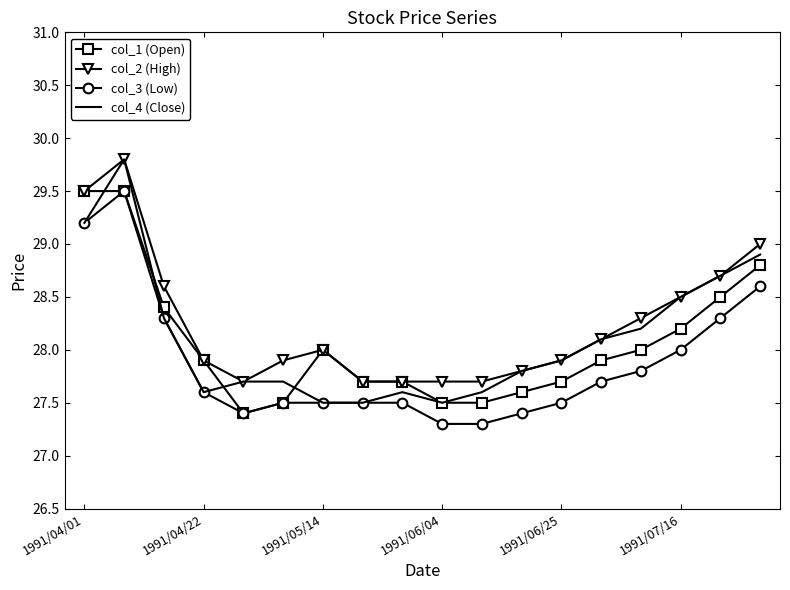

Reading left to right, list all the values displayed in this chart.

col_1 (Open): 29.5	29.5	28.4	27.9	27.4	27.5	28.0	27.7	27.7	27.5	27.5	27.6	27.7	27.9	28.0	28.2	28.5	28.8
col_2 (High): 29.5	29.8	28.6	27.9	27.7	27.9	28.0	27.7	27.7	27.7	27.7	27.8	27.9	28.1	28.3	28.5	28.7	29.0
col_3 (Low): 29.2	29.5	28.3	27.6	27.4	27.5	27.5	27.5	27.5	27.3	27.3	27.4	27.5	27.7	27.8	28.0	28.3	28.6
col_4 (Close): 29.2	29.8	28.3	27.6	27.7	27.7	27.5	27.5	27.6	27.5	27.6	27.8	27.9	28.1	28.2	28.5	28.7	28.9